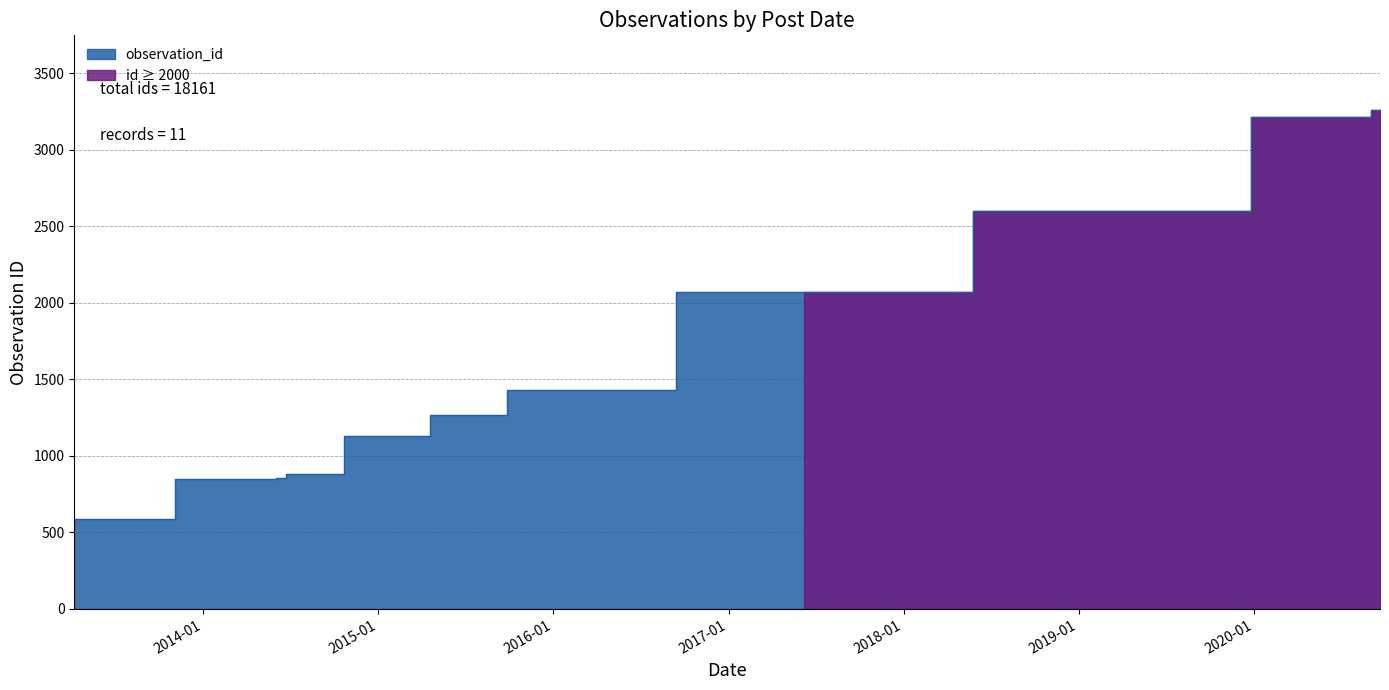

Reading left to right, transcribe all the data shown in this chart.

2013-04-08=590	2014-06-02=848	2017-06-08=2074	2014-07-11=885	2015-07-04=1269	2019-05-11=2600	2020-08-13=3218	2014-06-04=857	2015-12-22=1432	2015-02-03=1128	2020-09-20=3260